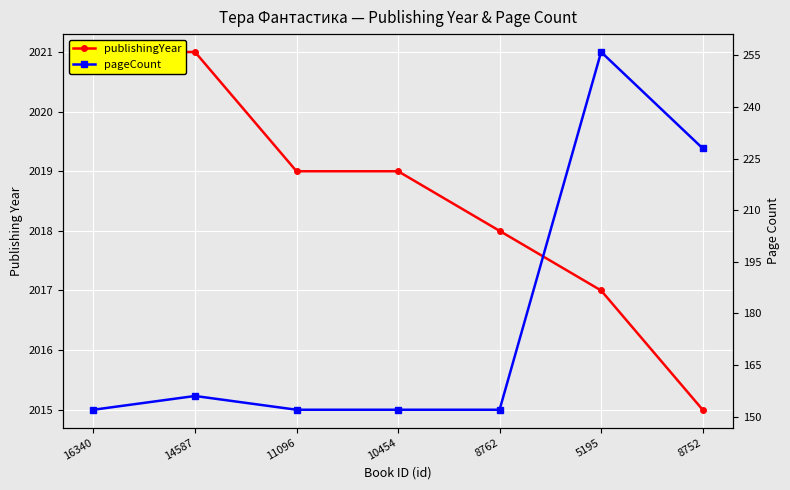

True or false: publishingYear and pageCount intersect in this chart.

False